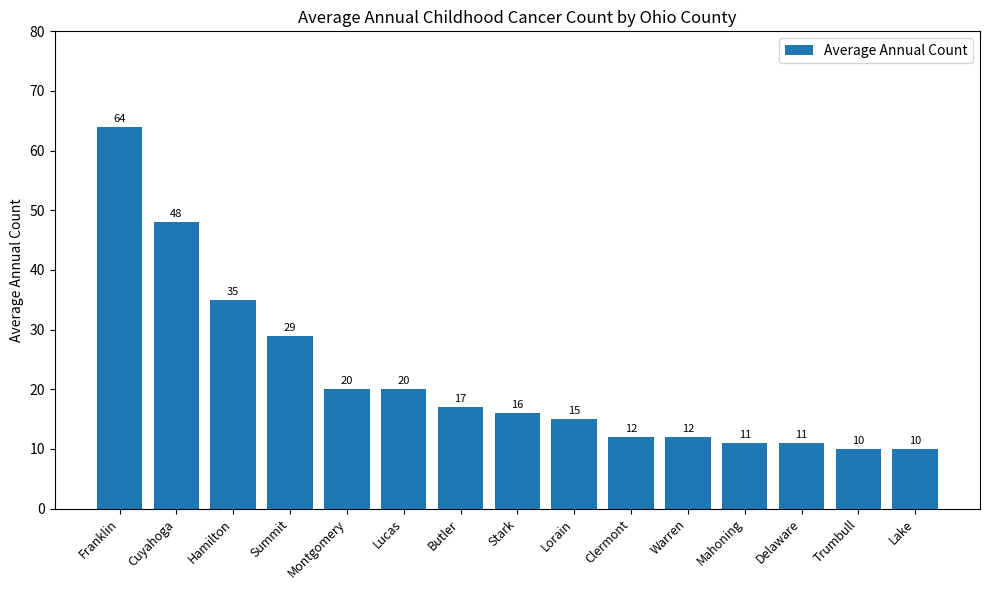

What is the minimum value shown in the chart?

10